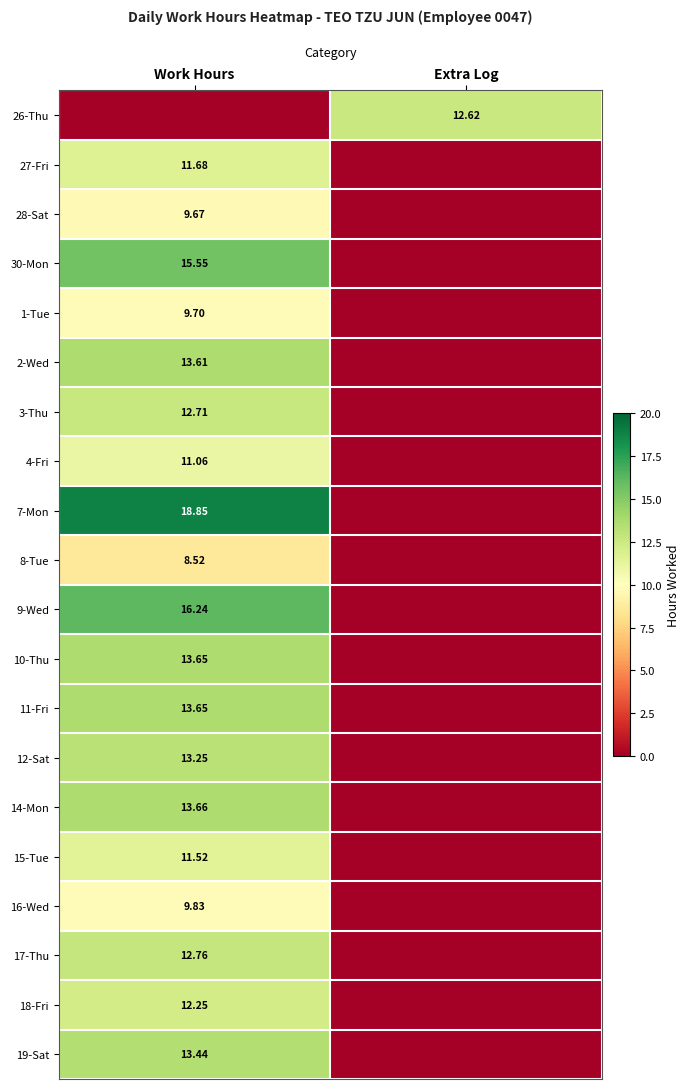

Is the value of 8-Tue at Work Hours greater than the value of 30-Mon at Work Hours?

No